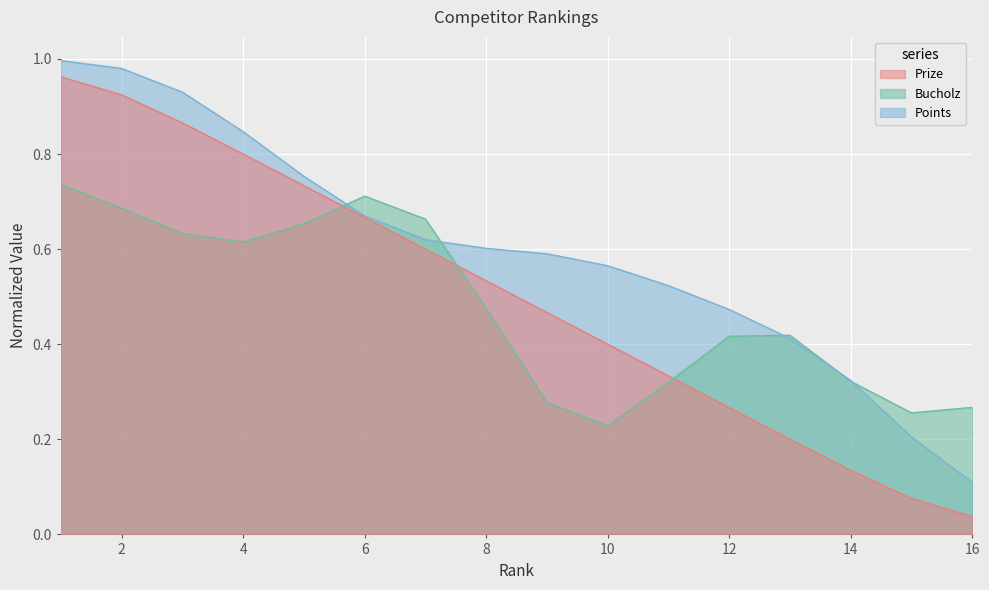

How many lines are shown in the chart?

3